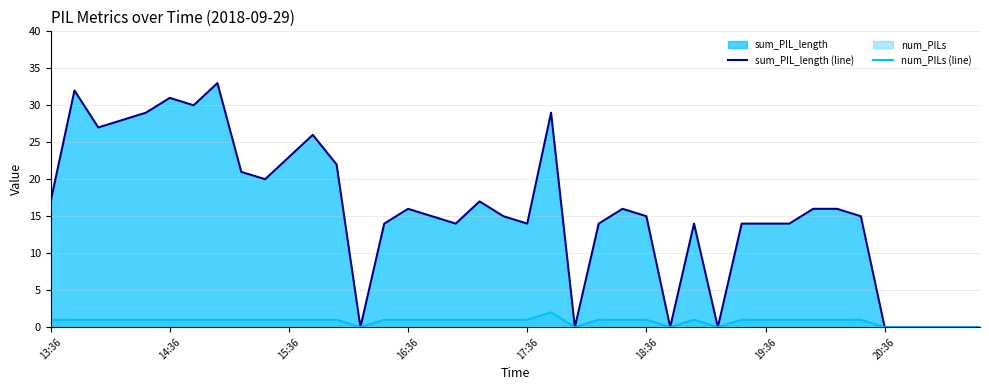

Which series has the largest total across all categories?

sum_PIL_length_line